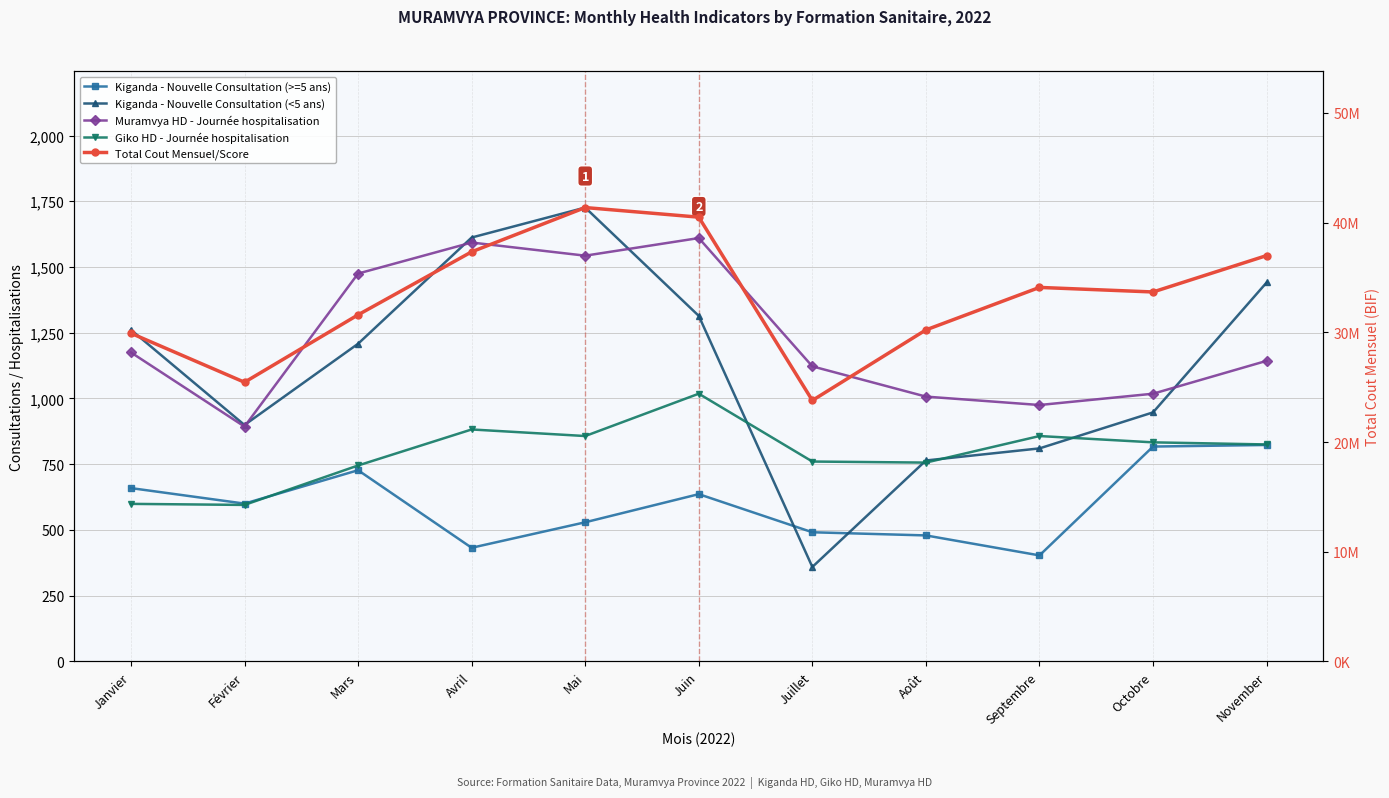

What are all the series names shown in the legend?

Kiganda - Nouvelle Consultation (>=5 ans), Kiganda - Nouvelle Consultation (<5 ans), Muramvya HD - Journée hospitalisation, Giko HD - Journée hospitalisation, Total Cout Mensuel/Score